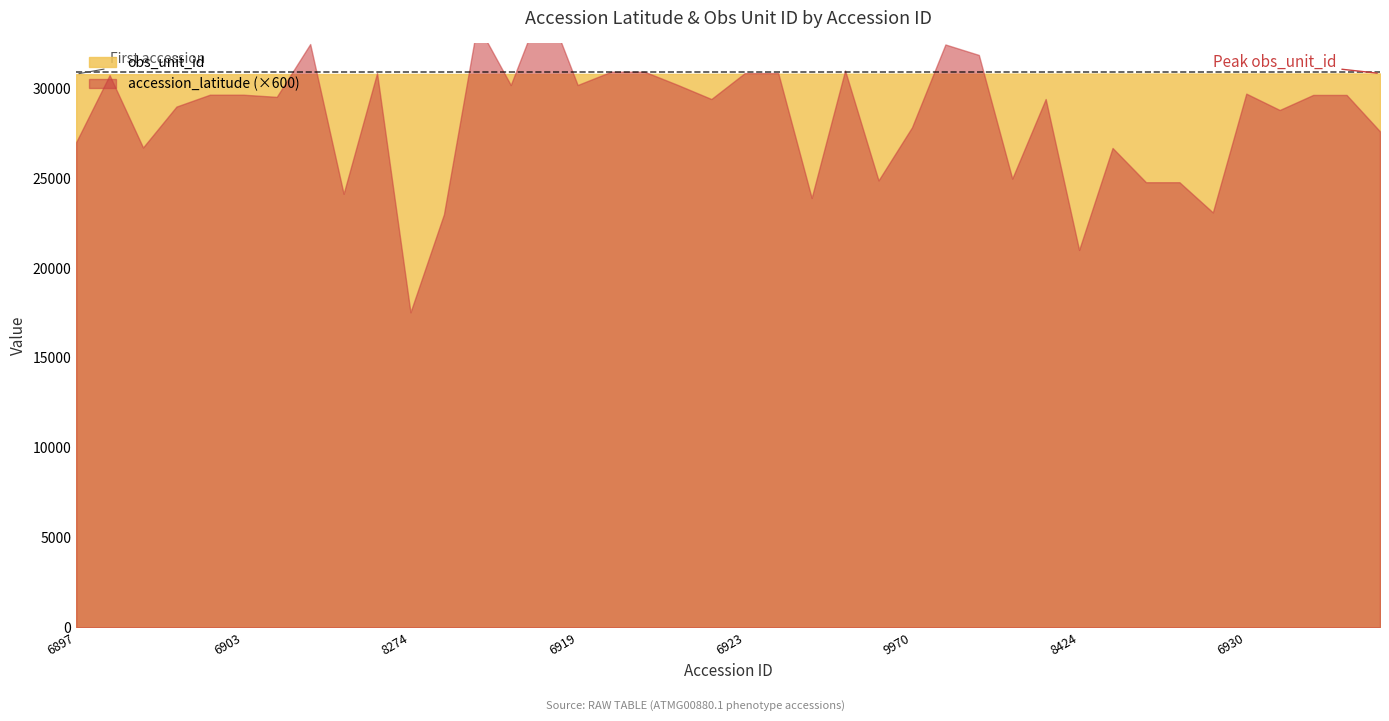

List the labels in order of value, largest first.

6916, 6914, 6905, 9956, 9961, 9954, 6920, 6921, 6907, 6923, 6924, 6898, 6915, 6919, 6922, 6930, 5837, 6903, 7520, 7521, 6904, 8214, 8313, 8265, 6932, 9970, 6936, 6897, 7025, 6926, 9983, 10010, 6927, 6928, 6906, 9967, 6929, 6909, 8424, 8274